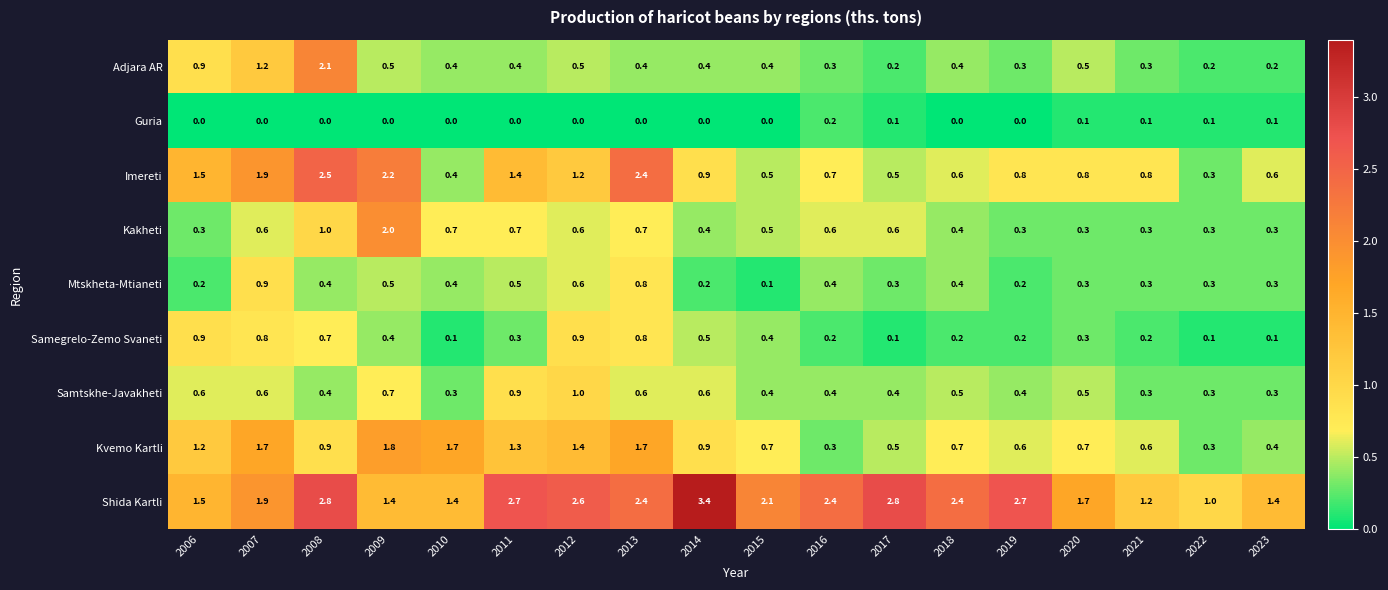

Which series has the widest spread of values?

Shida Kartli